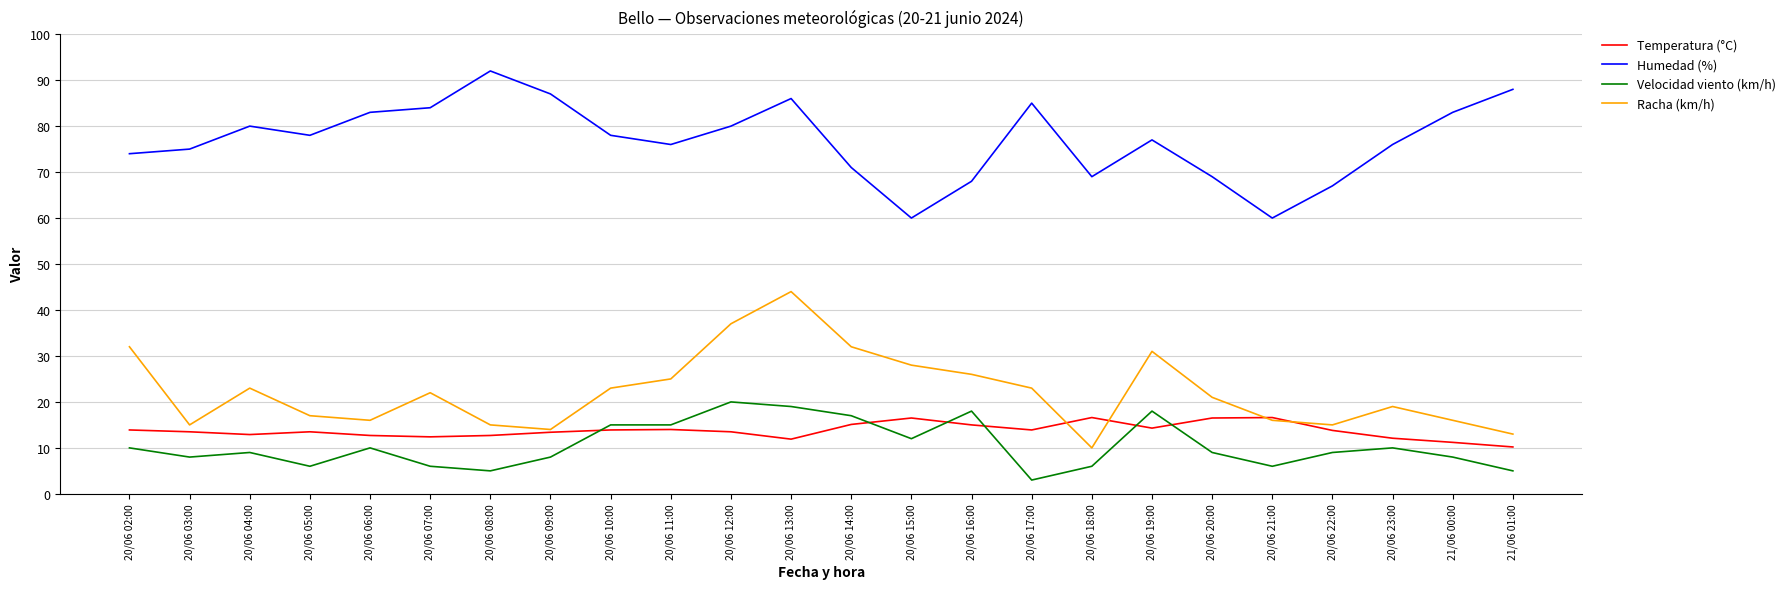

What is the average value of the Temperatura (°C) series?

13.8